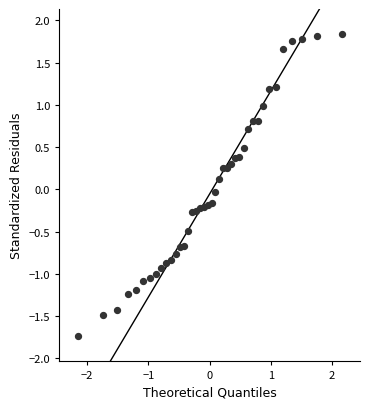

What is the range of X values (max minus min)?

4.3